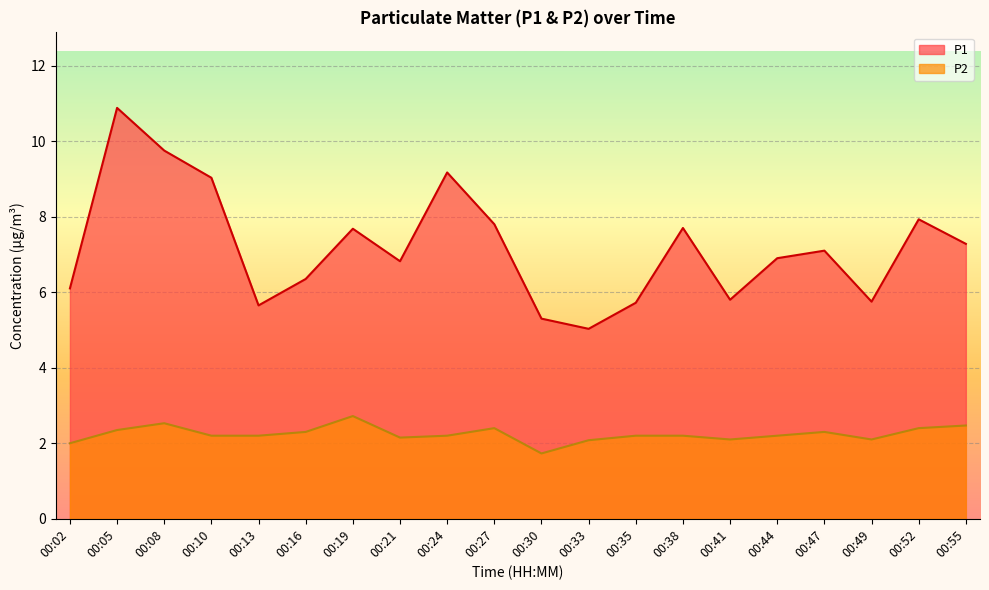

What is the average value of the P1 series?

7.2